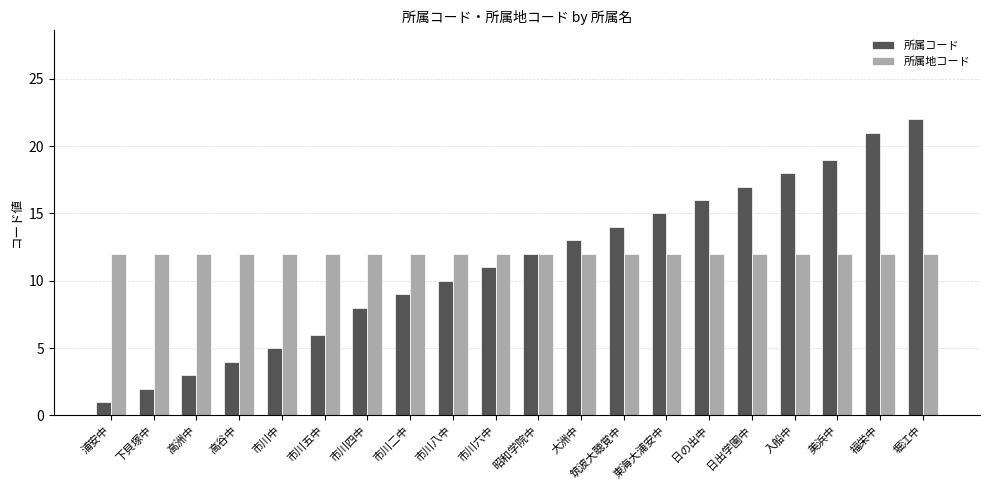

What is the average value of the 所属地コード series?

12